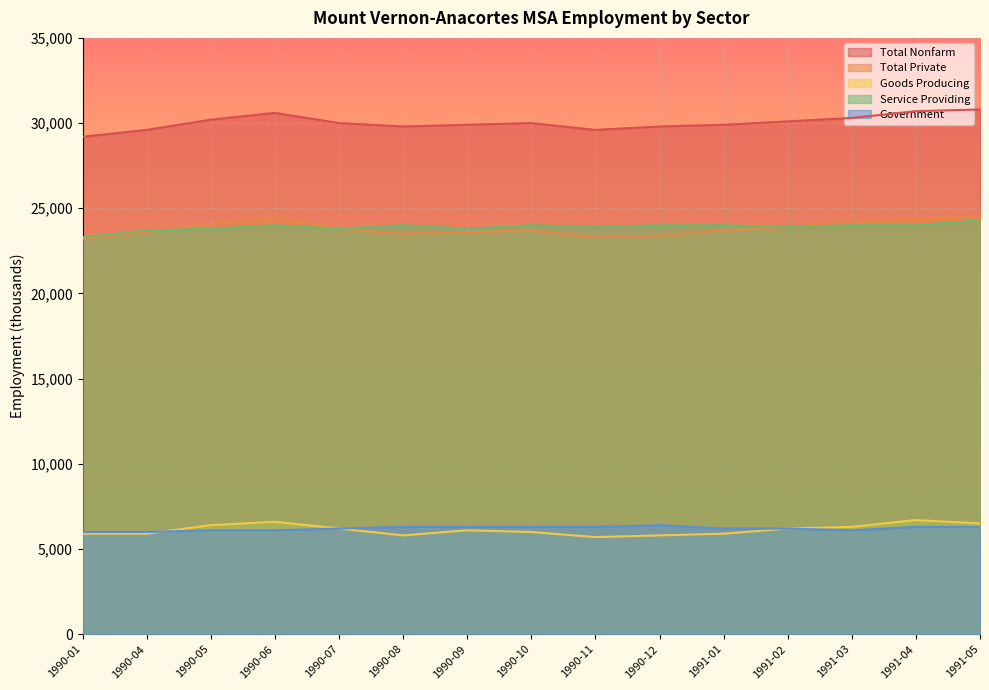

What is the label of the 8th point from the right?

1990-10